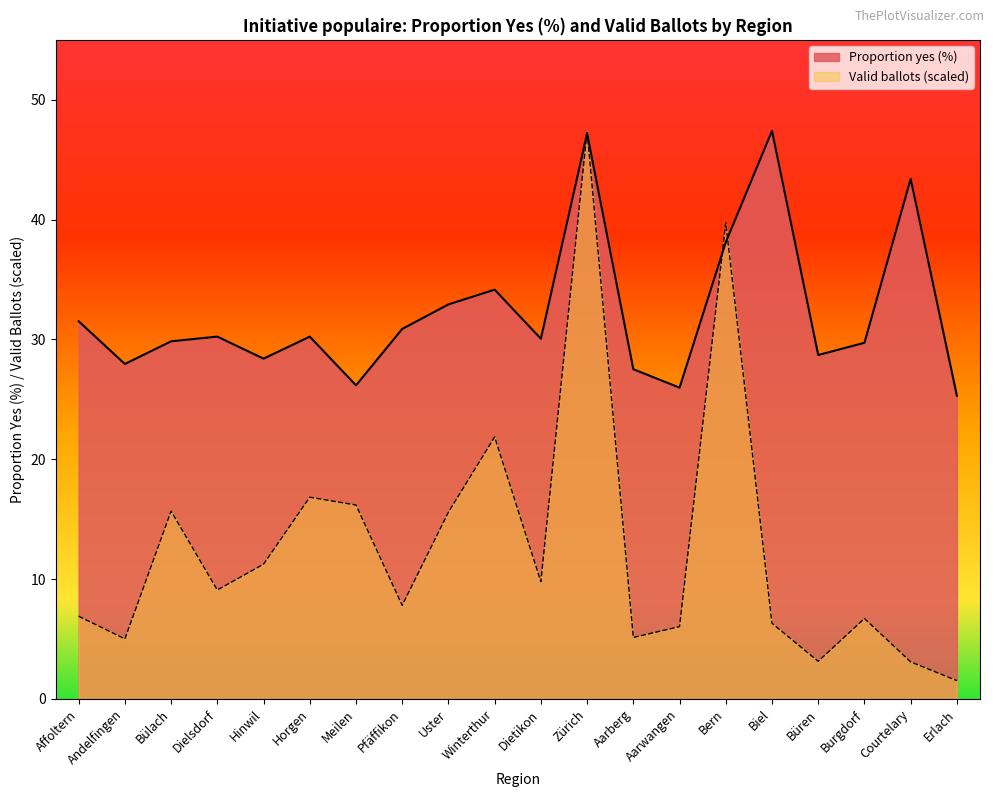

The value of Valid ballots (scaled) at Bülach is 27.6. True or false?

False